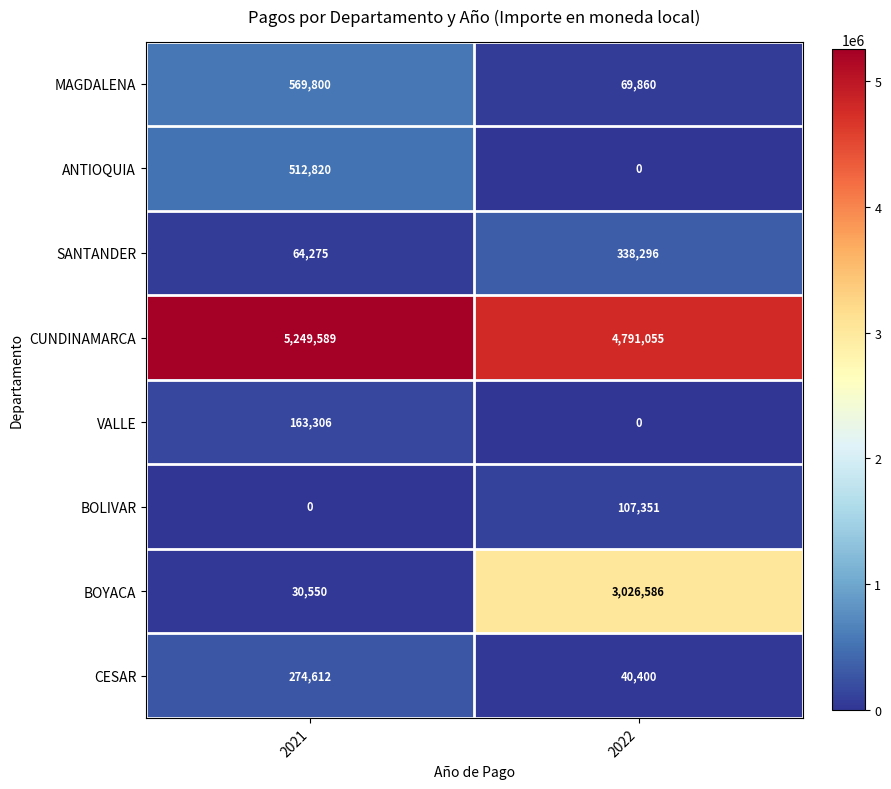

How many data points does each series have?

2